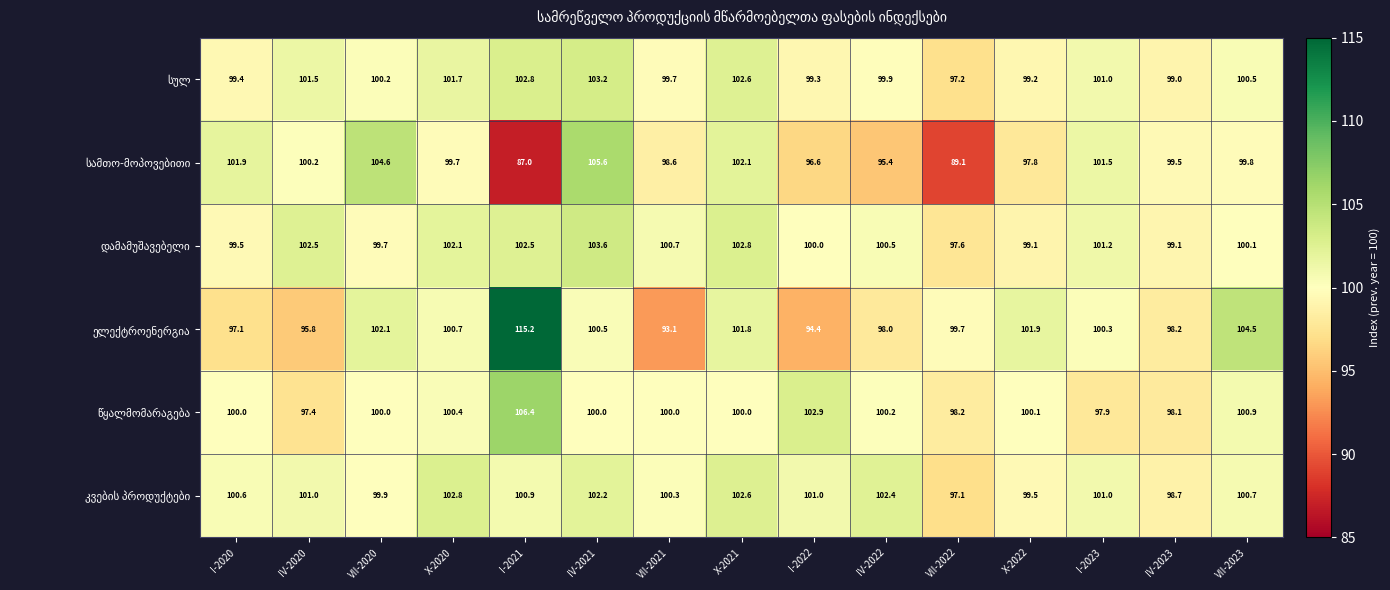

At how many categories does at least one series exceed 101?

12